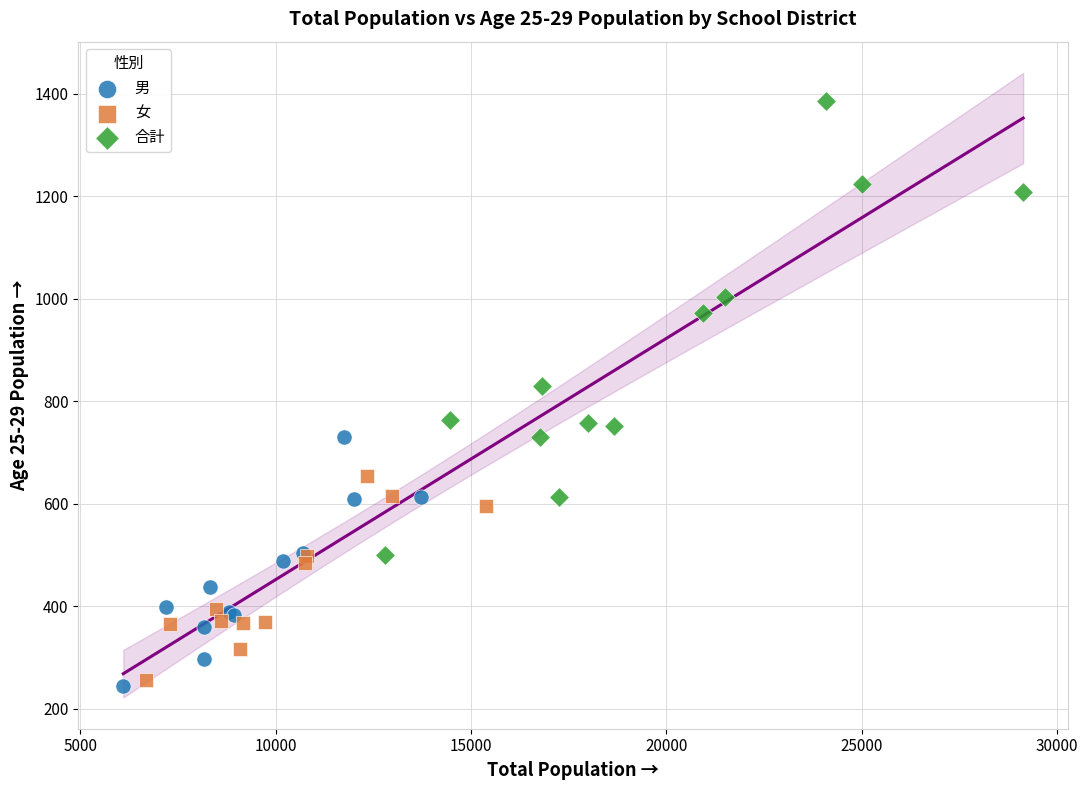

Which series reaches the minimum Y coordinate?

男